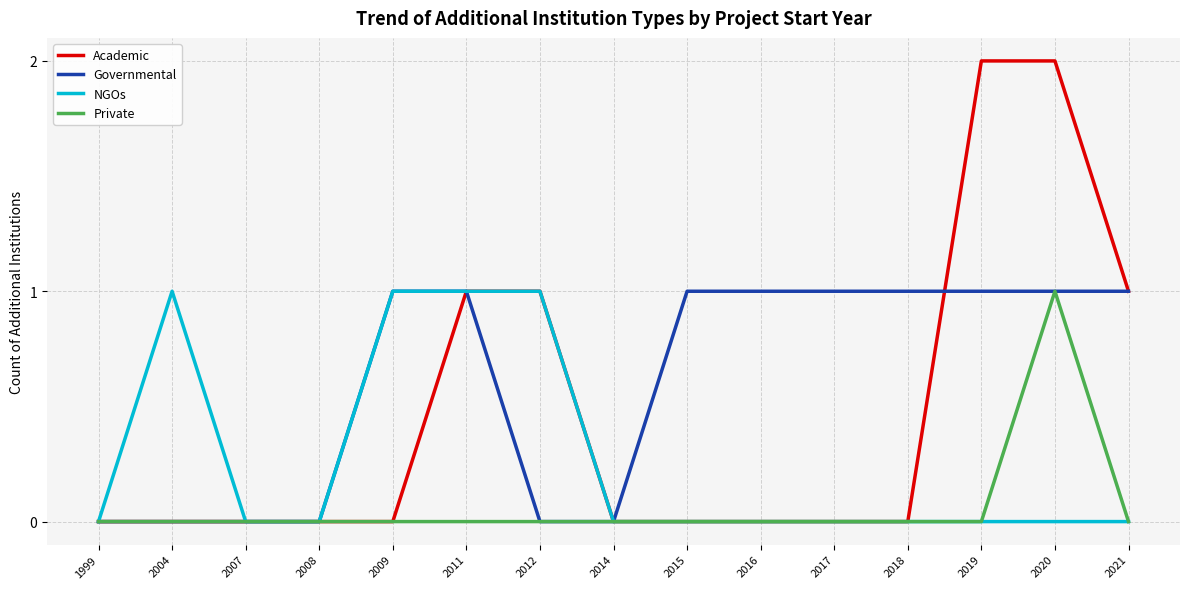

How many lines are shown in the chart?

4